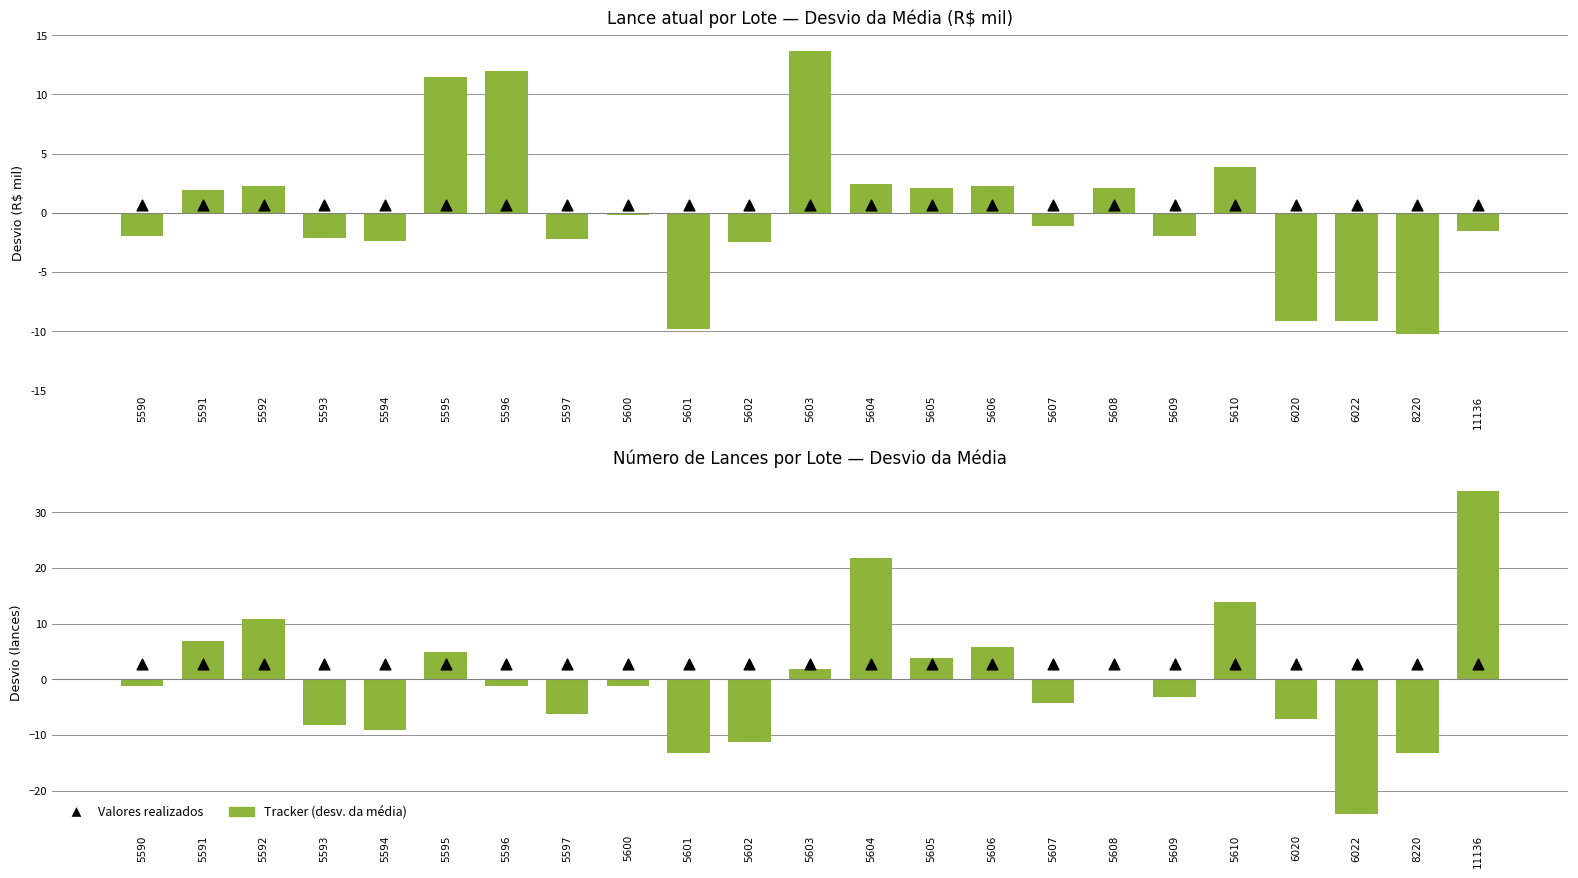

Is the value of Lance atual (desv. da média, R$ mil) at 5605 greater than the value of Lance atual (R$ mil) at 5607?

No